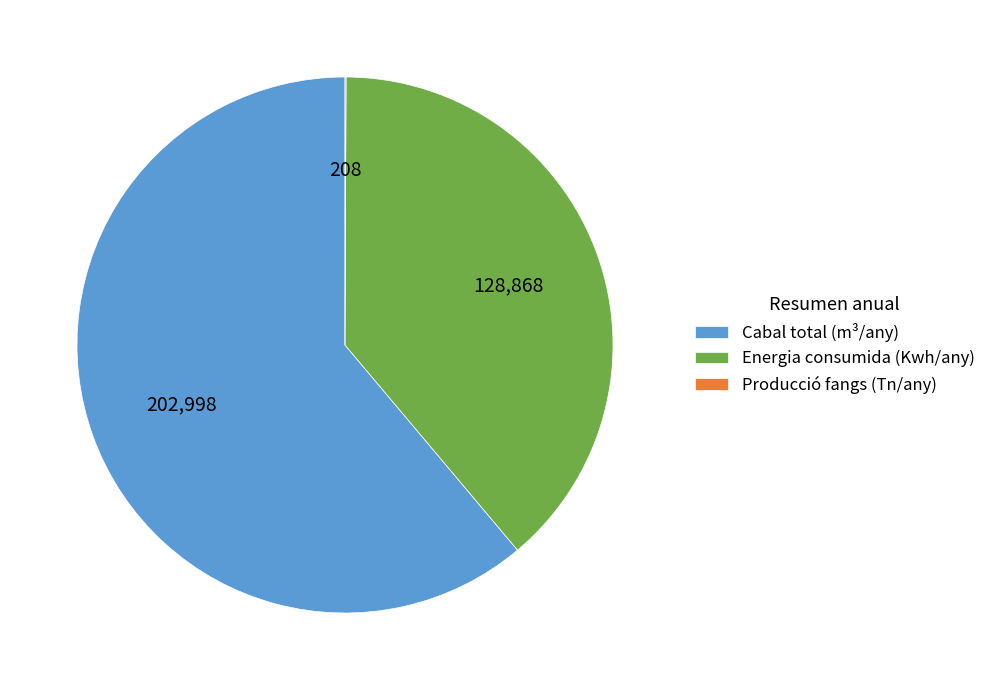

Do Cabal total (m³/any) and Energia consumida (Kwh/any) together represent more than half of the pie?

Yes